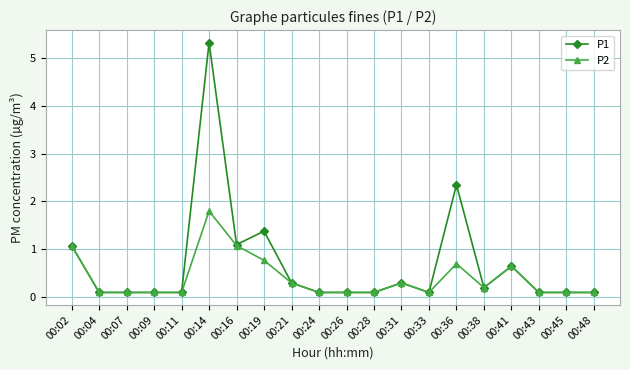

Rank the series by their average value, from highest to lowest.

P1, P2